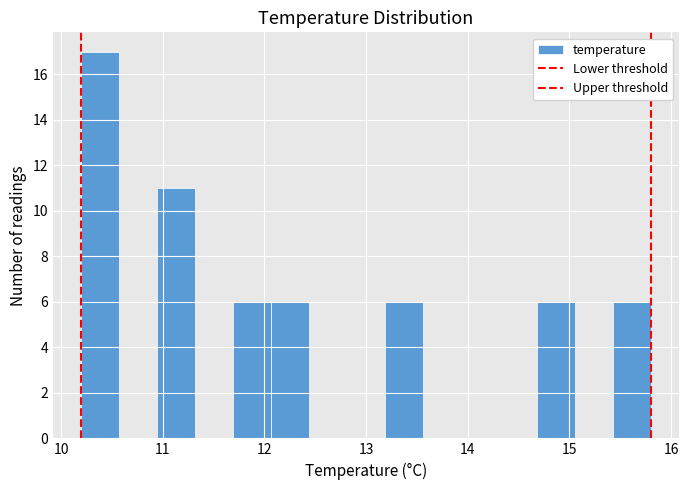

Around what value on the x-axis is the tallest bar? Give the approximate position of its centre, as read against the axis.

10.4